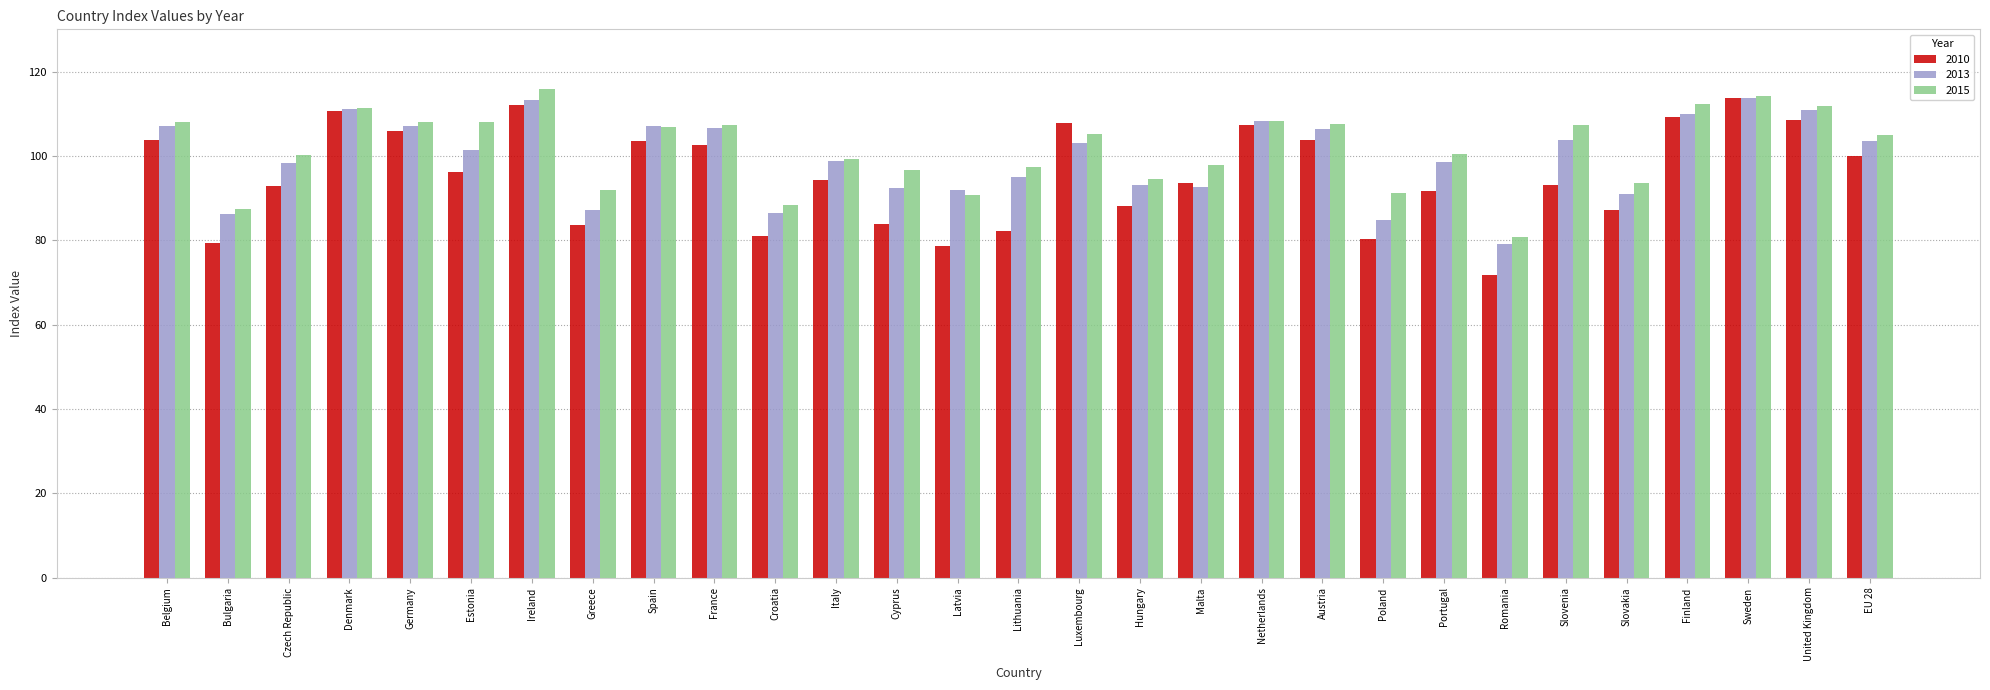

Which series has the largest total across all categories?

2015